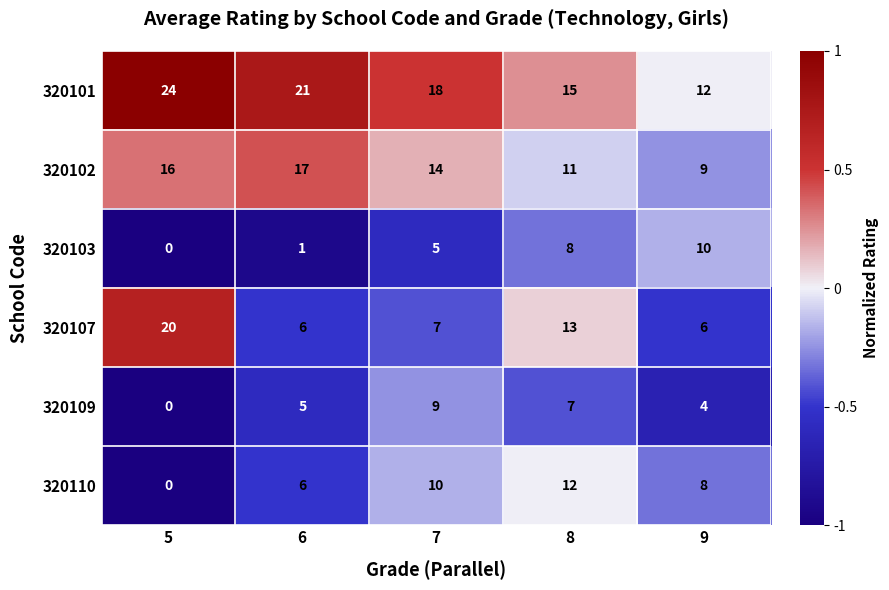

Where does the 320102 series first go above 14?

5